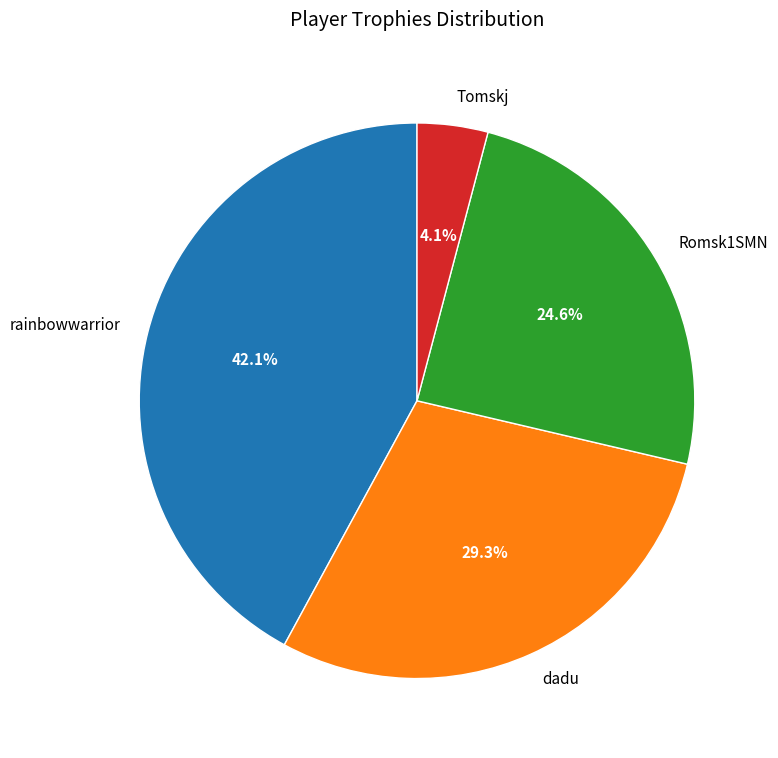

To the nearest percent, what percentage of the pie is rainbowwarrior?

42%